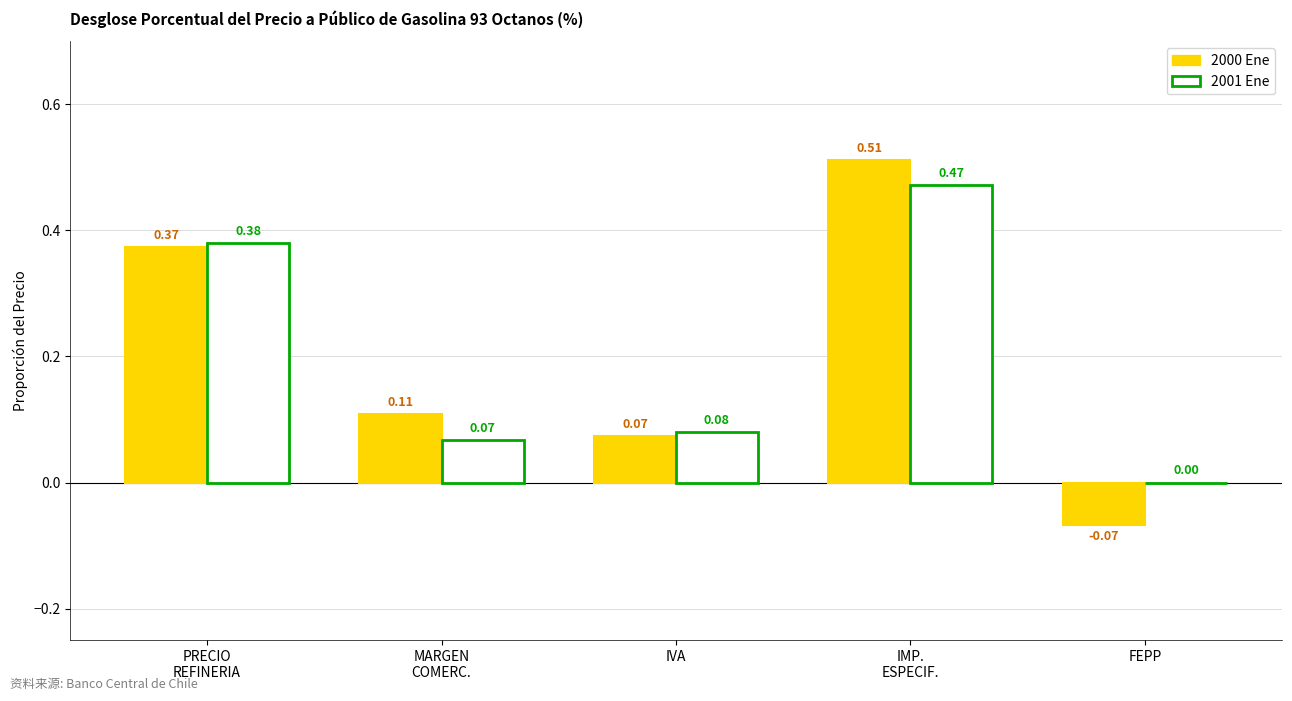

Is it true that 2000 Ene equals 0.2 at IMP.
ESPECIF.?

False